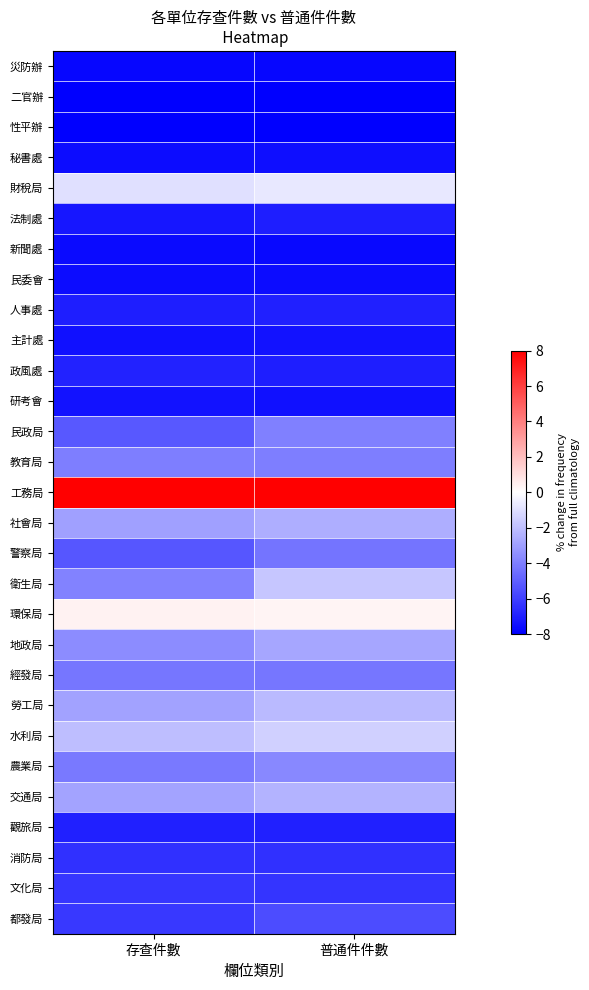

Reading left to right, extract all data points from this chart.

災防辦: 存查件數=-7.8	普通件件數=-7.8
二官辦: 存查件數=-8.0	普通件件數=-8.0
性平辦: 存查件數=-8.0	普通件件數=-8.0
秘書處: 存查件數=-7.6	普通件件數=-7.5
財稅局: 存查件數=-1.0	普通件件數=-0.7
法制處: 存查件數=-7.3	普通件件數=-7.0
新聞處: 存查件數=-7.7	普通件件數=-7.7
民委會: 存查件數=-7.6	普通件件數=-7.6
人事處: 存查件數=-7.0	普通件件數=-7.0
主計處: 存查件數=-7.4	普通件件數=-7.4
政風處: 存查件數=-6.9	普通件件數=-7.0
研考會: 存查件數=-7.4	普通件件數=-7.5
民政局: 存查件數=-5.2	普通件件數=-4.0
教育局: 存查件數=-4.0	普通件件數=-4.1
工務局: 存查件數=8.0	普通件件數=8.0
社會局: 存查件數=-3.0	普通件件數=-2.6
警察局: 存查件數=-5.3	普通件件數=-4.3
衛生局: 存查件數=-3.9	普通件件數=-1.8
環保局: 存查件數=0.4	普通件件數=0.4
地政局: 存查件數=-3.6	普通件件數=-2.8
經發局: 存查件數=-4.3	普通件件數=-4.3
勞工局: 存查件數=-2.9	普通件件數=-2.1
水利局: 存查件數=-2.0	普通件件數=-1.5
農業局: 存查件數=-4.1	普通件件數=-3.7
交通局: 存查件數=-2.8	普通件件數=-2.3
觀旅局: 存查件數=-6.9	普通件件數=-7.0
消防局: 存查件數=-6.5	普通件件數=-6.5
文化局: 存查件數=-6.3	普通件件數=-6.4
都發局: 存查件數=-6.2	普通件件數=-5.6